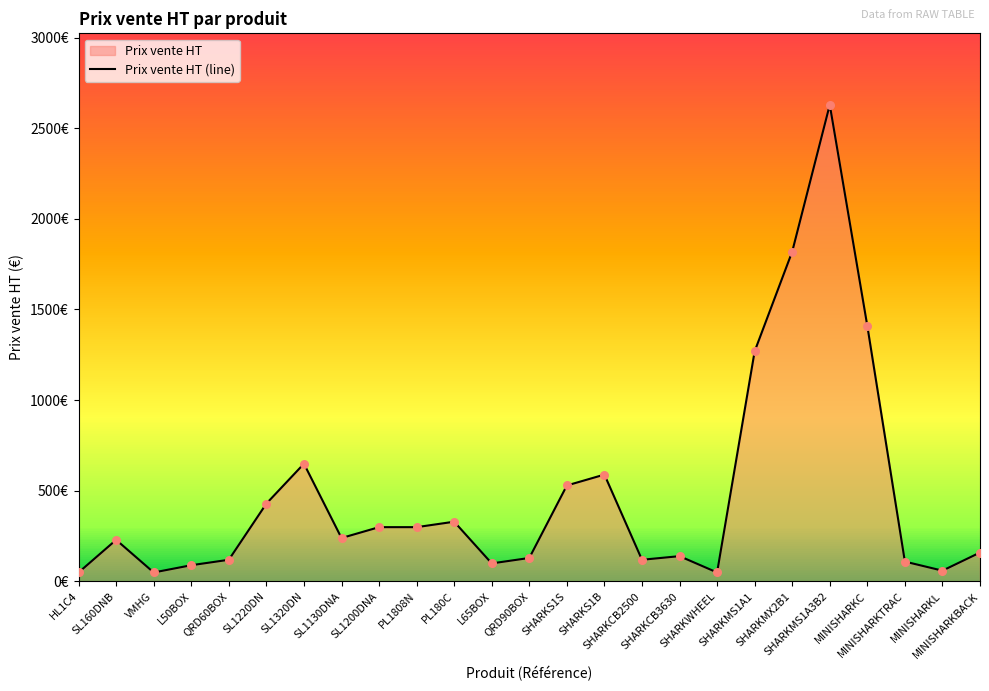

Approximately how many times larger is the value at L65BOX compared to SHARKCB2500?

0.8